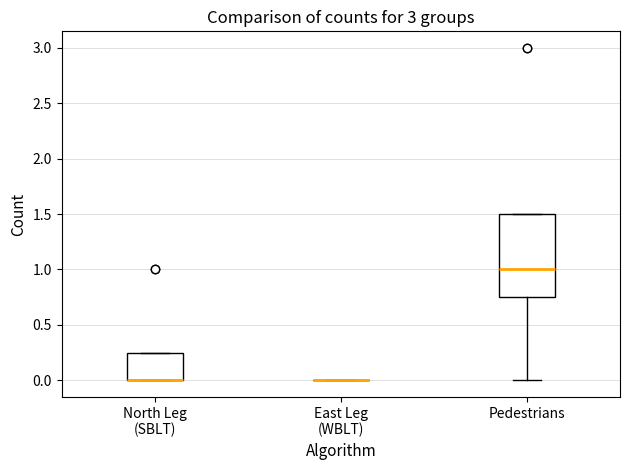

Which box is the tallest, from its lower edge to its upper edge?

Pedestrians